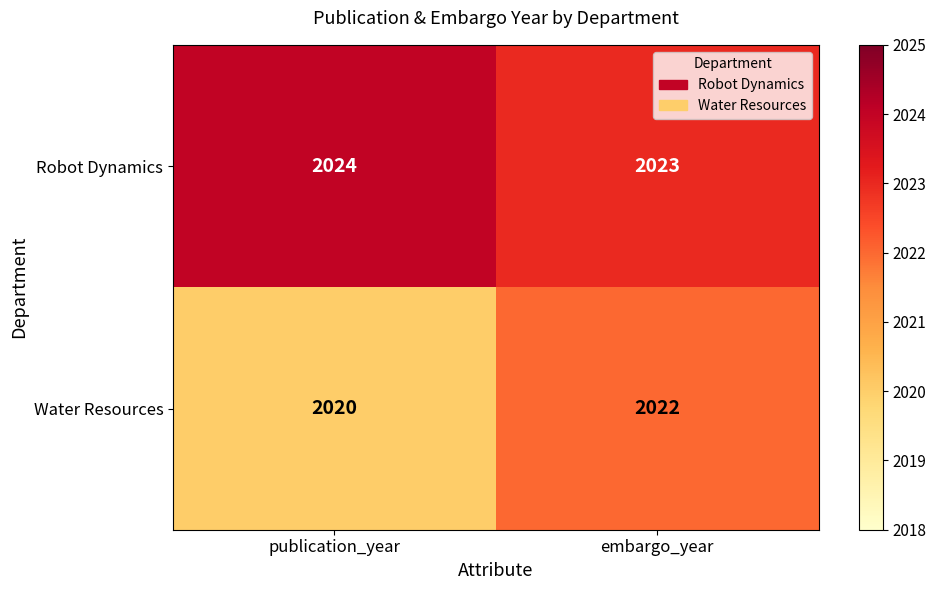

What is the difference between the highest and lowest values at publication_year?

4